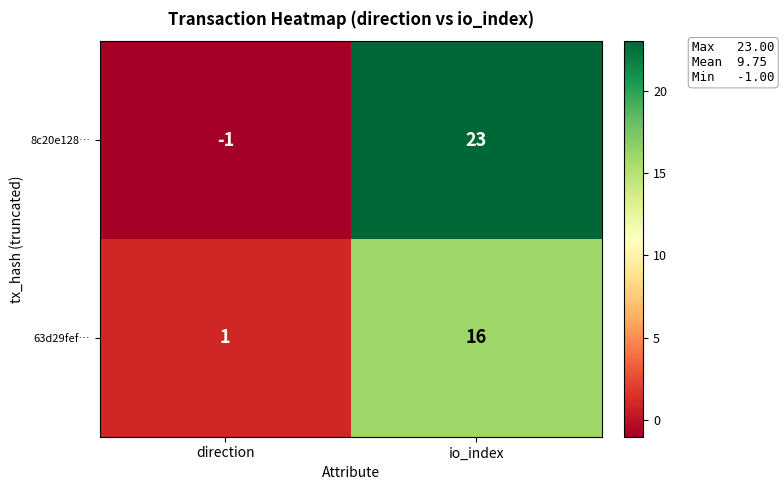

True or false: 63d29fef… has a value of 4 at io_index.

False